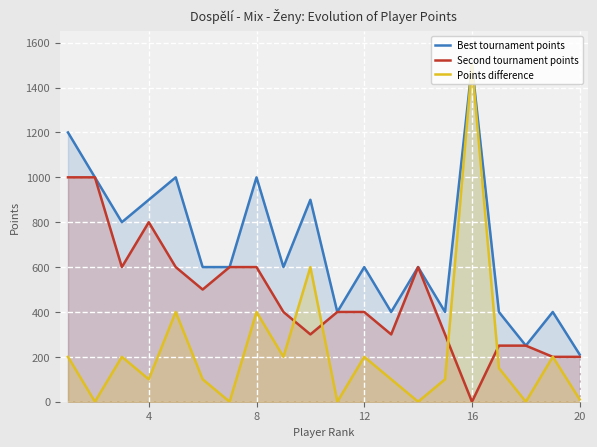

Rank the series by their average value, from lowest to highest.

Points difference, Second tournament points, Best tournament points